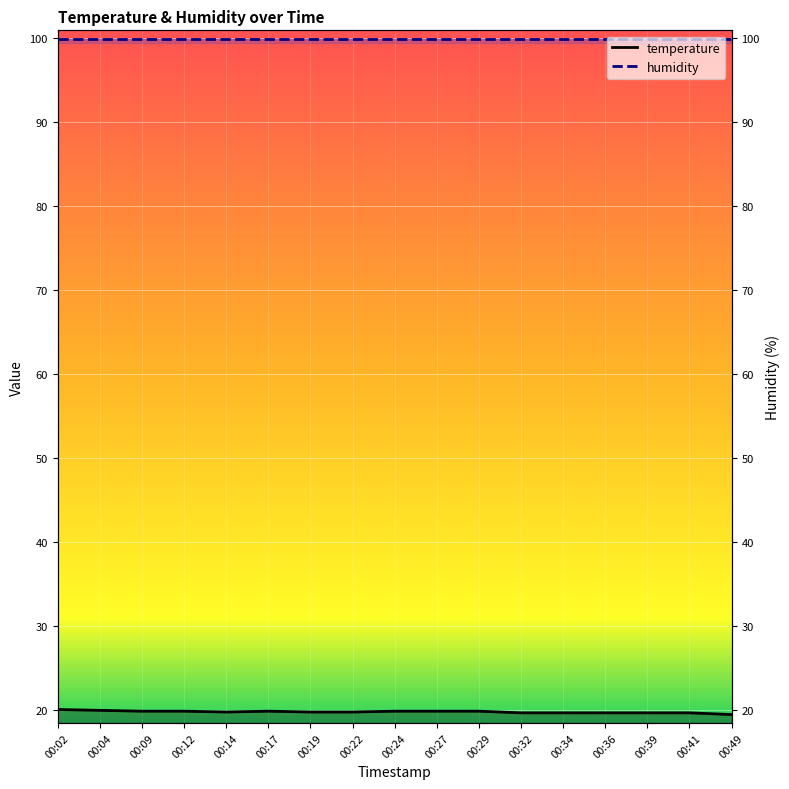

Rank the categories by value from highest to lowest.

00:02, 00:04, 00:09, 00:12, 00:17, 00:24, 00:27, 00:29, 00:14, 00:19, 00:22, 00:32, 00:34, 00:36, 00:39, 00:41, 00:49